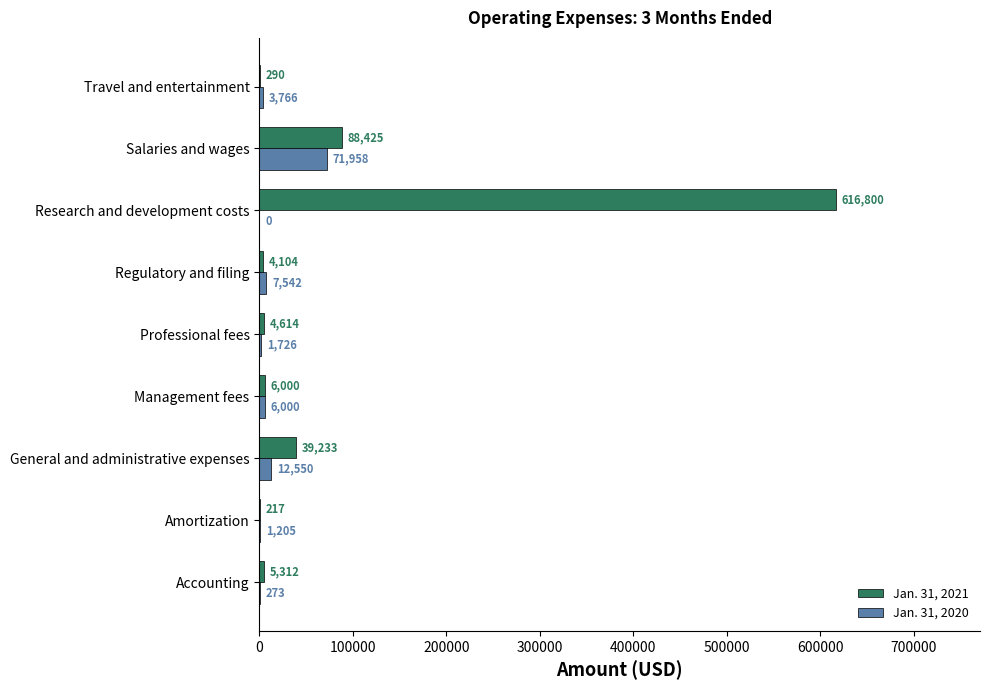

What is the sum of the Jan. 31, 2020 values at Salaries and wages and Amortization?

73163